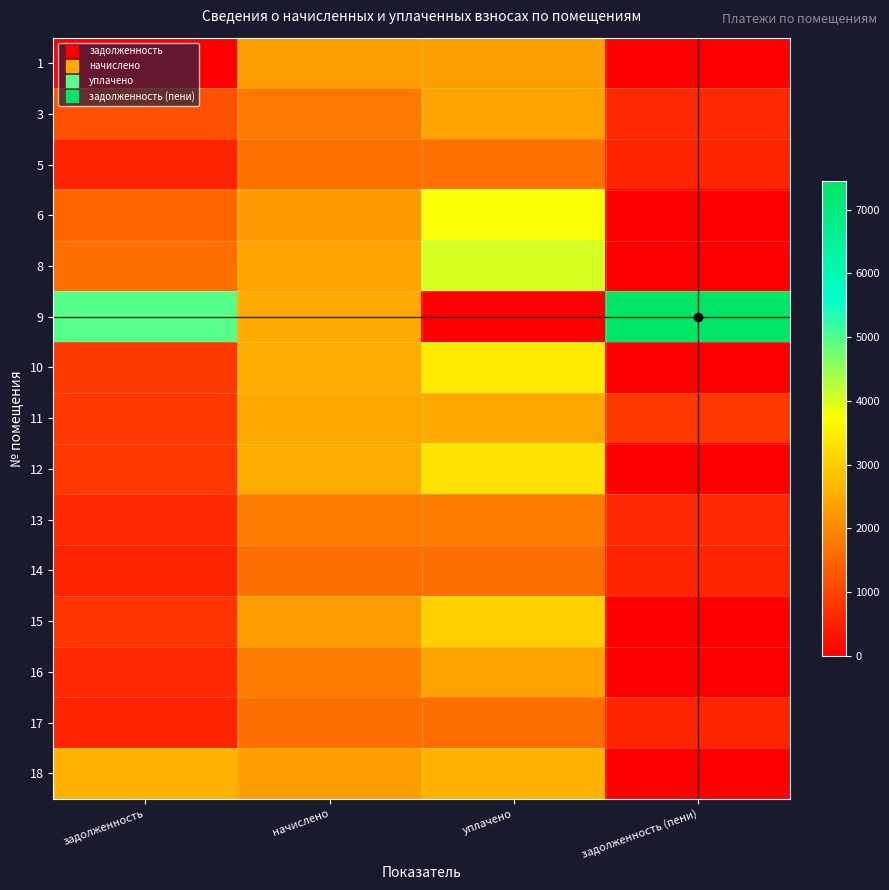

List the series in order of their peak value, highest first.

9, 8, 6, 10, 12, 15, 18, 11, 16, 3, 1, 13, 5, 14, 17